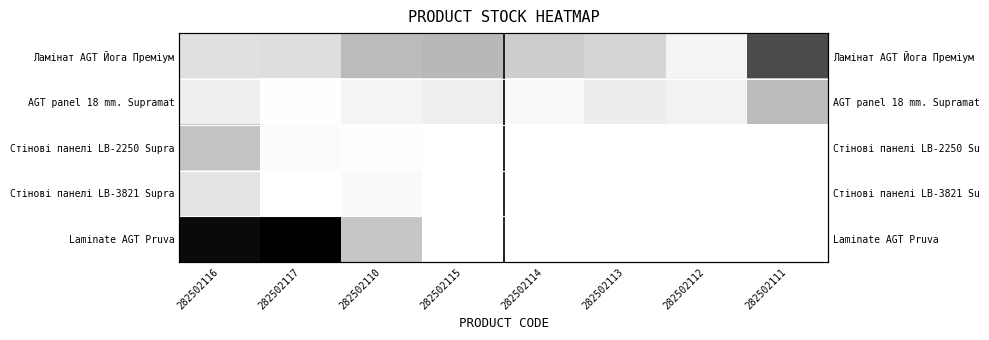

How many data points in Стінові панелі LB-3821 Supra are above 0?

3